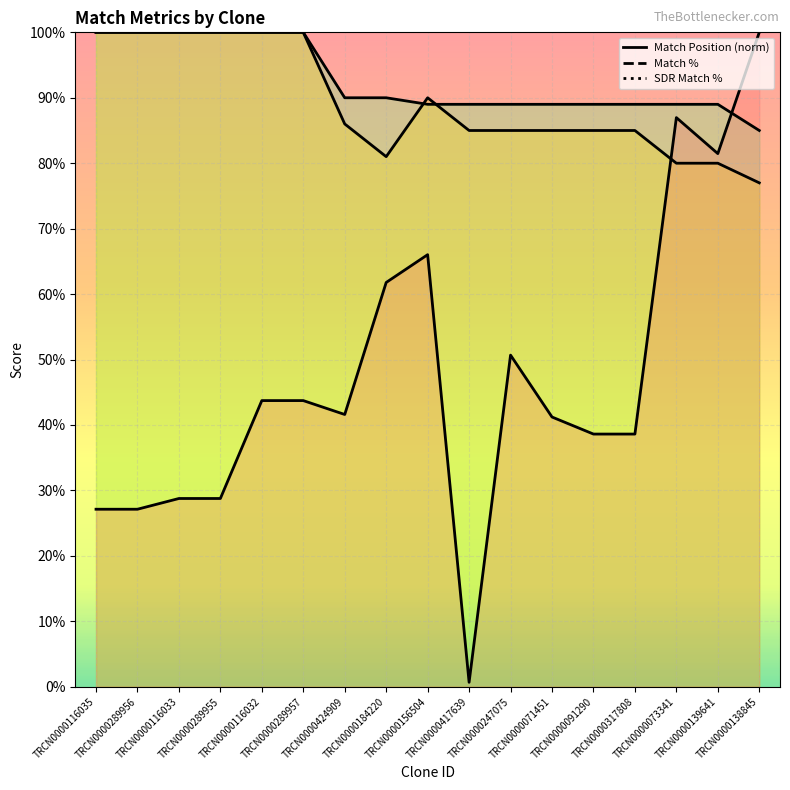

What is the value of the SDR Match % point at the 11th from the left?

89.0